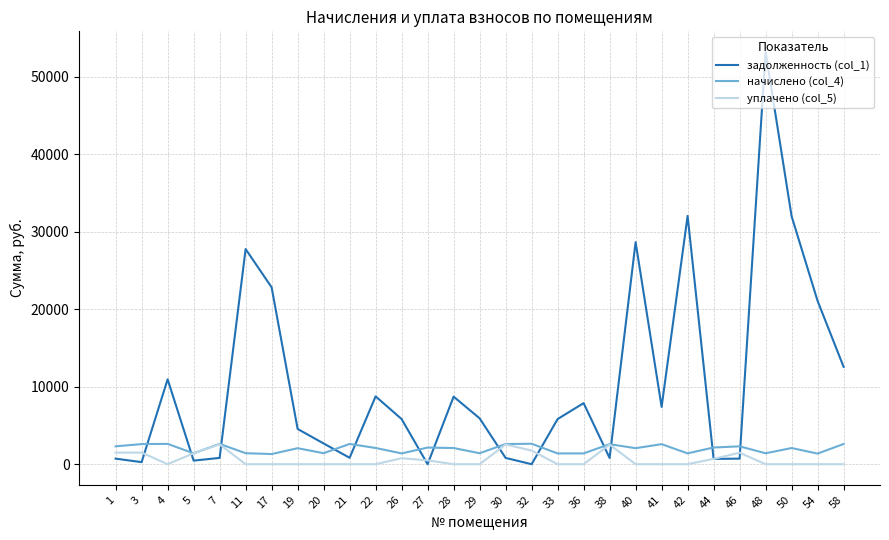

At which category is the sum across all series the highest?

48